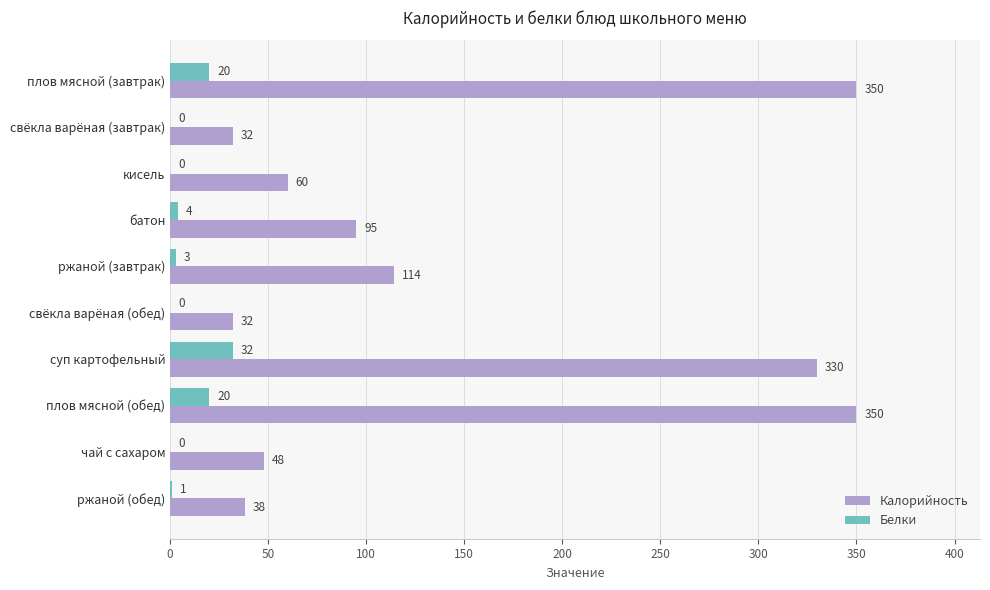

The value of Калорийность at плов мясной (завтрак) is 169. True or false?

False